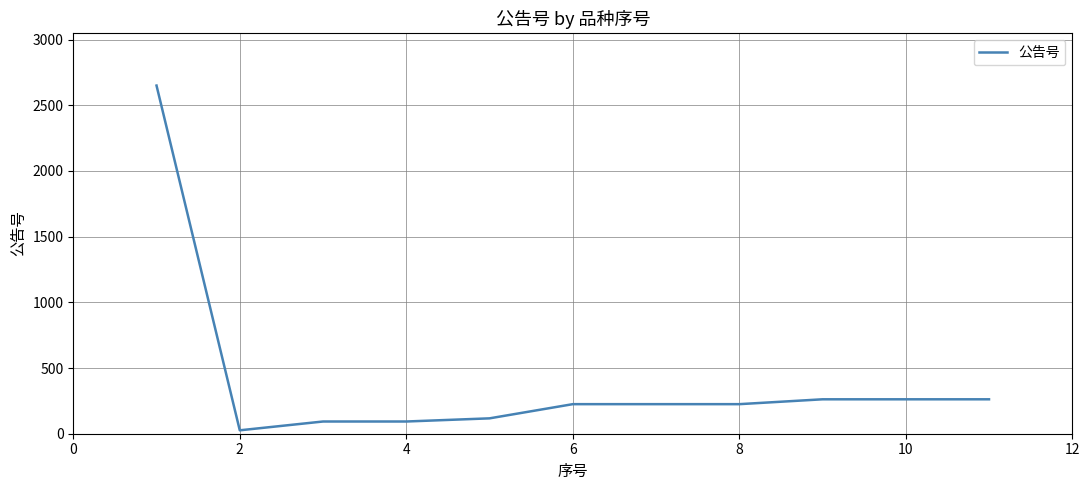

Reading right to left, extract all data points from this chart.

262	262	262	225	225	225	117	93	93	26	2650